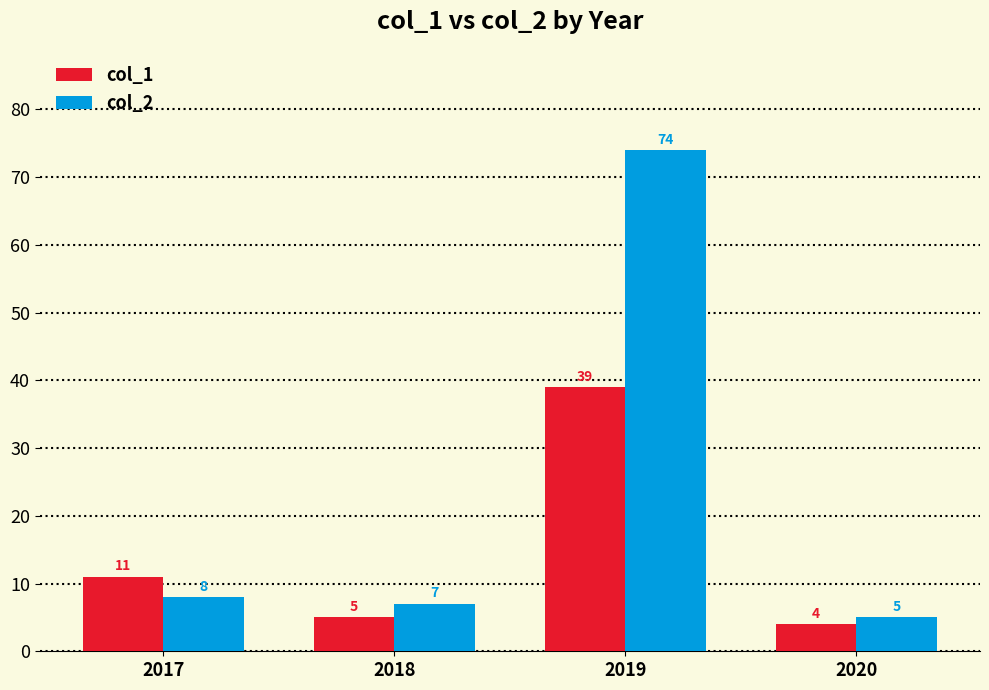

At which label does col_1 reach its minimum?

2020